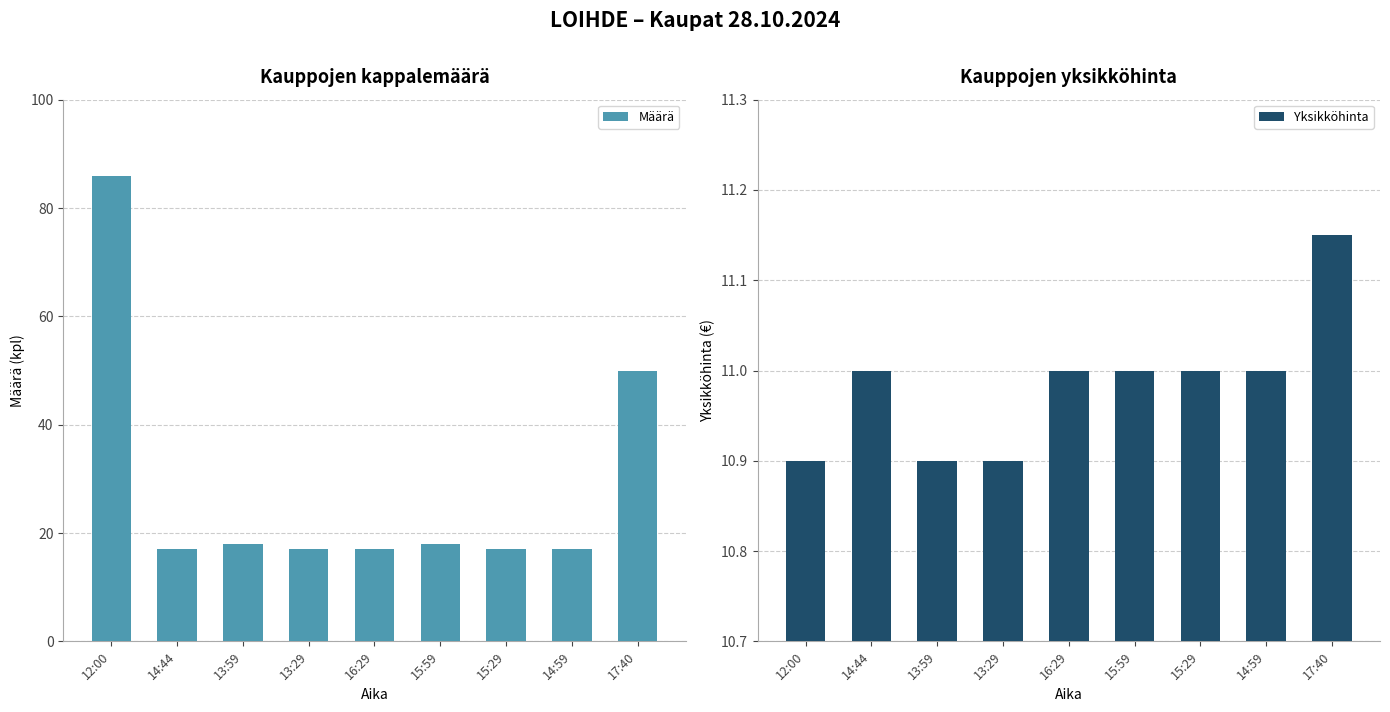

At how many categories does at least one series exceed 24?

2